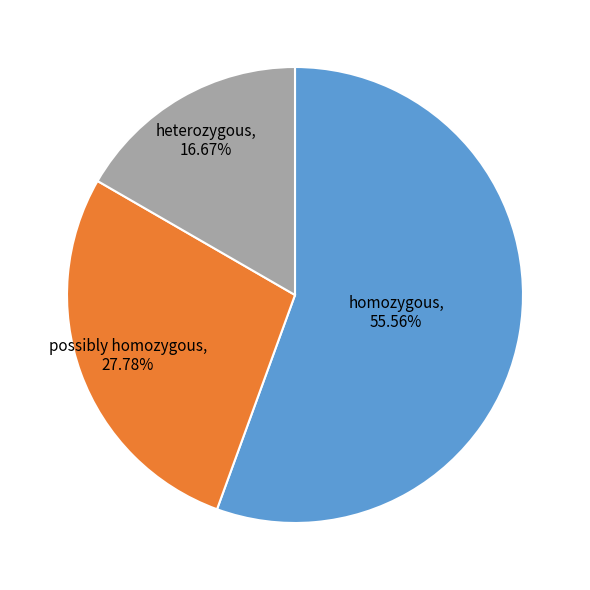

Does any single category account for the majority?

Yes